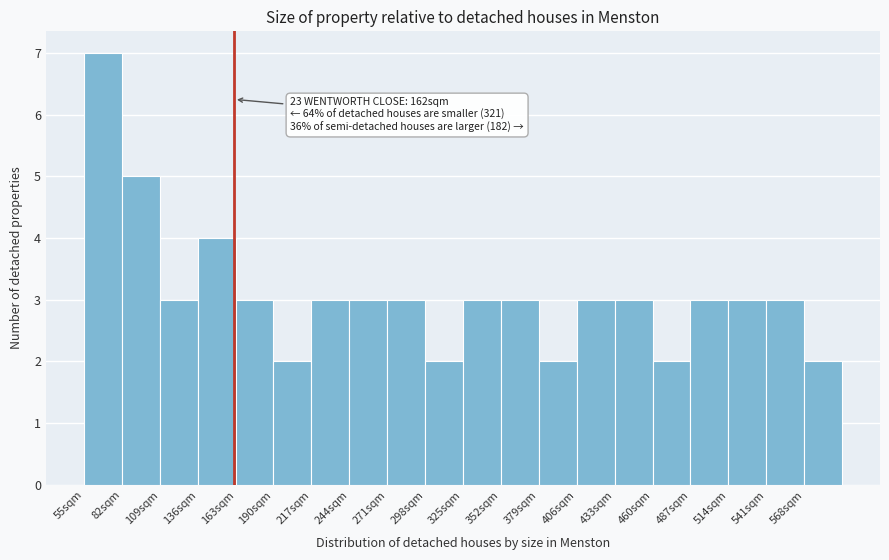

Which range on the x-axis has the tallest bar?

55 to 82